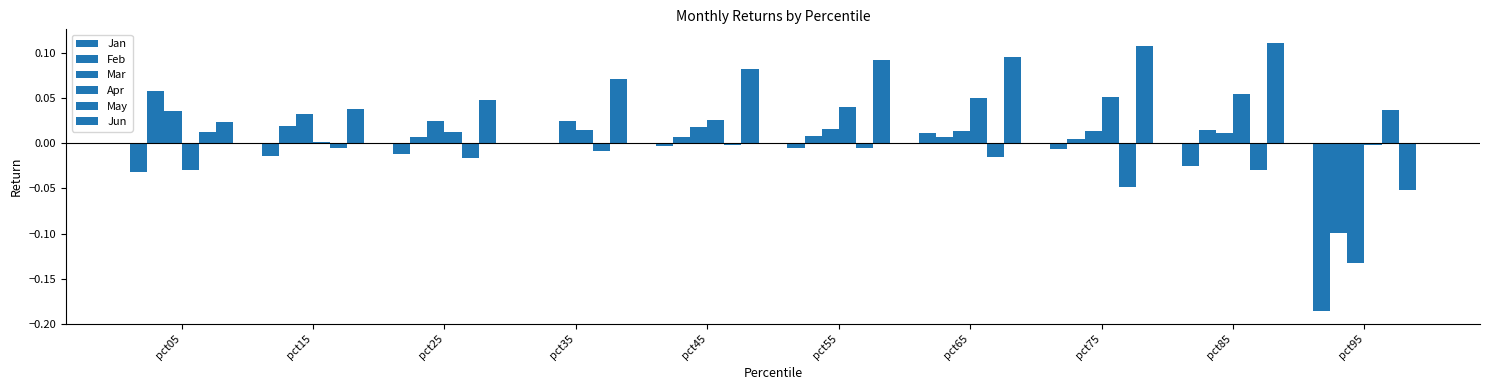

At which label does Apr first exceed 0?

pct15